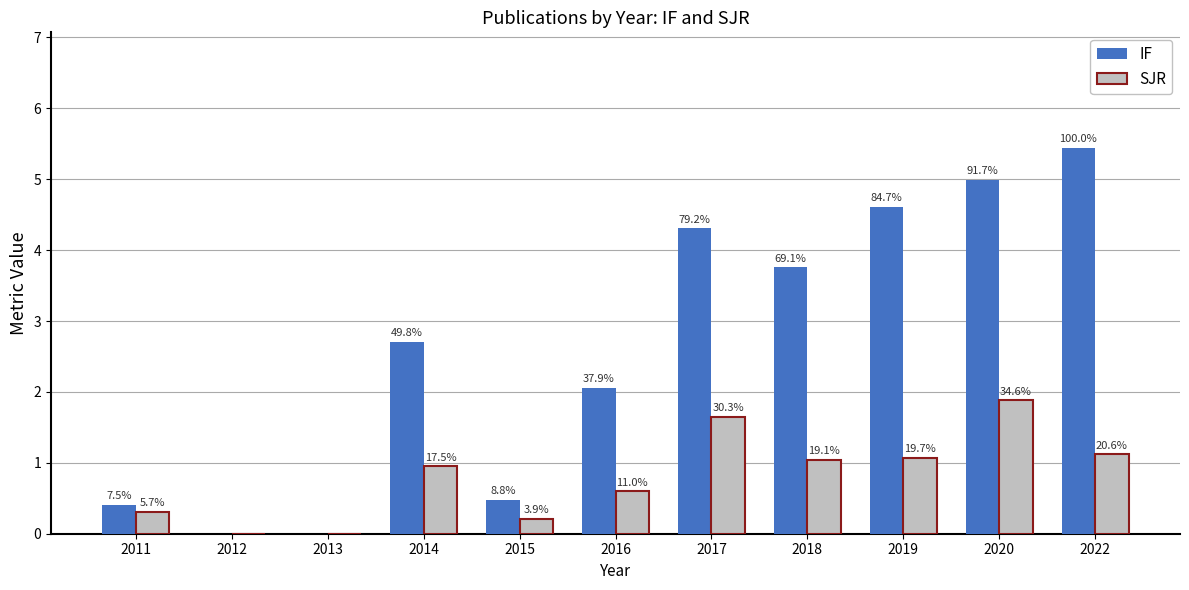

Are the bars horizontal?

No